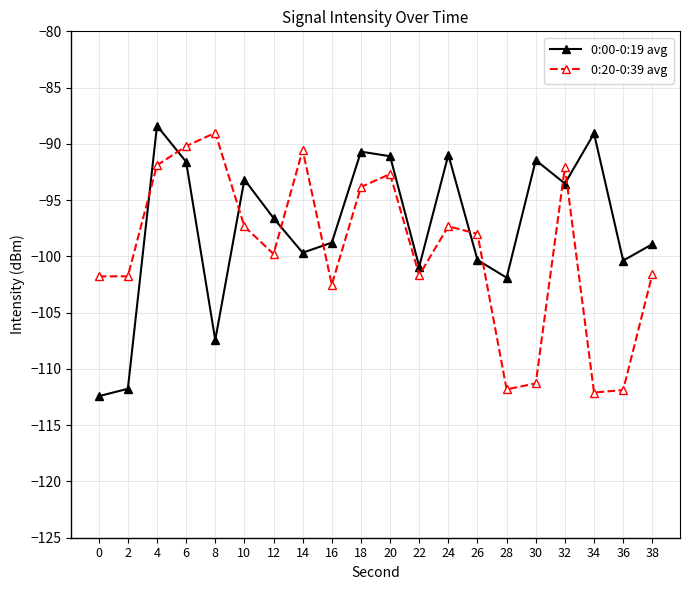

What is the minimum value for 0:00-0:19 avg?

-112.4